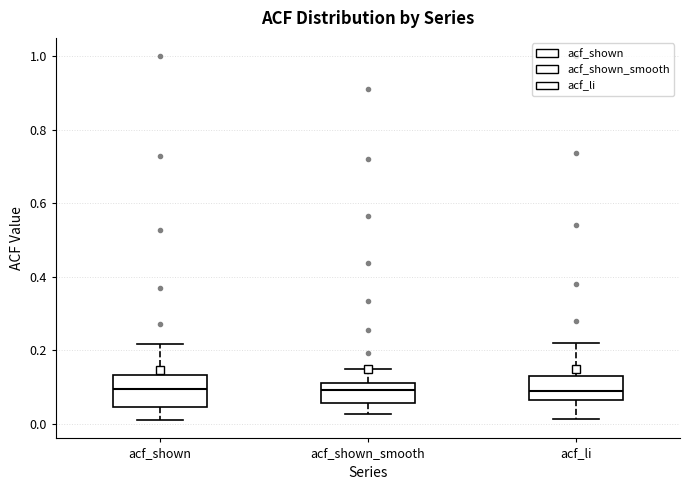

Which box is the tallest, from its lower edge to its upper edge?

acf_shown